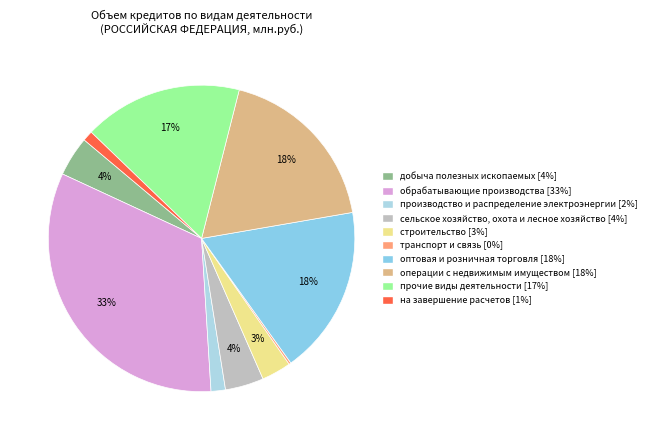

Is it true that обрабатывающие производства is 27% of the pie?

False